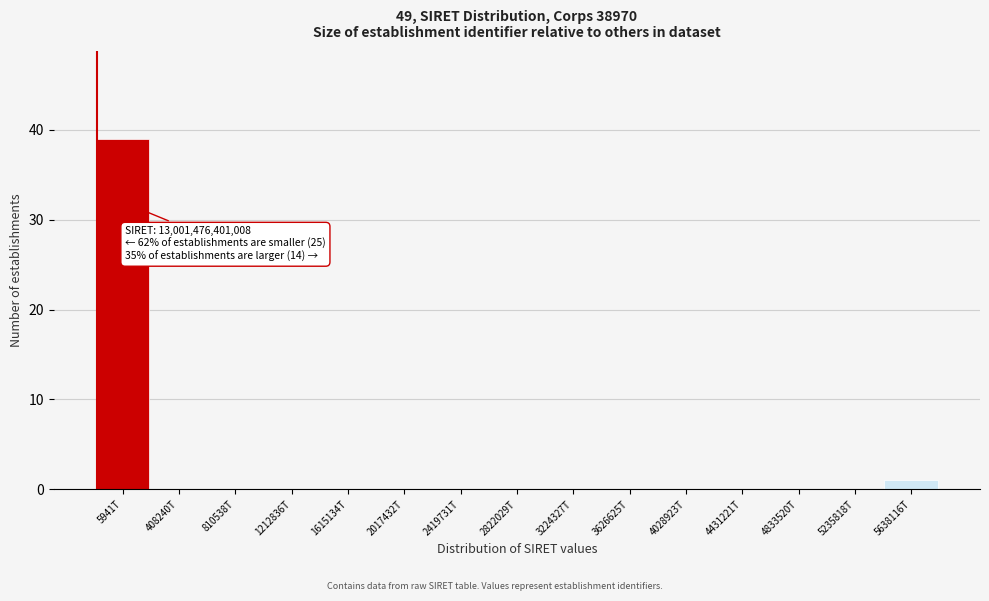

Reading left to right, extract all data points from this chart.

5941T=39	408240T=0	810538T=0	1212836T=0	1615134T=0	2017432T=0	2419731T=0	2822029T=0	3224327T=0	3626625T=0	4028923T=0	4431221T=0	4833520T=0	5235818T=0	5638116T=1